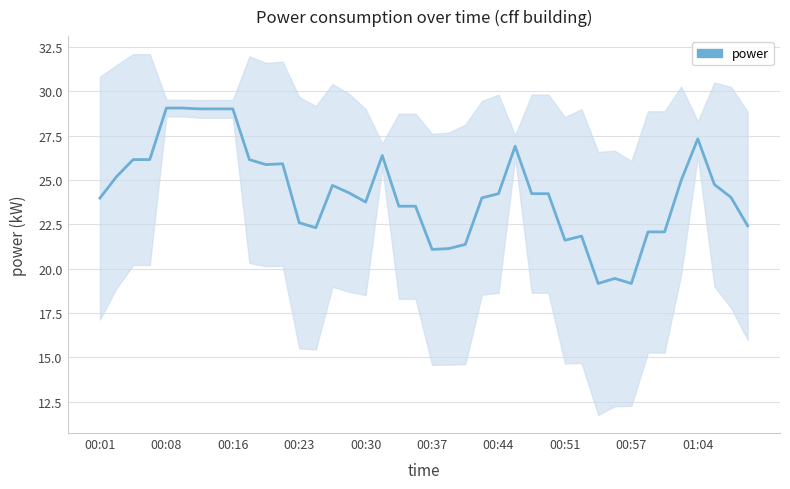

How many values are below 24?

18